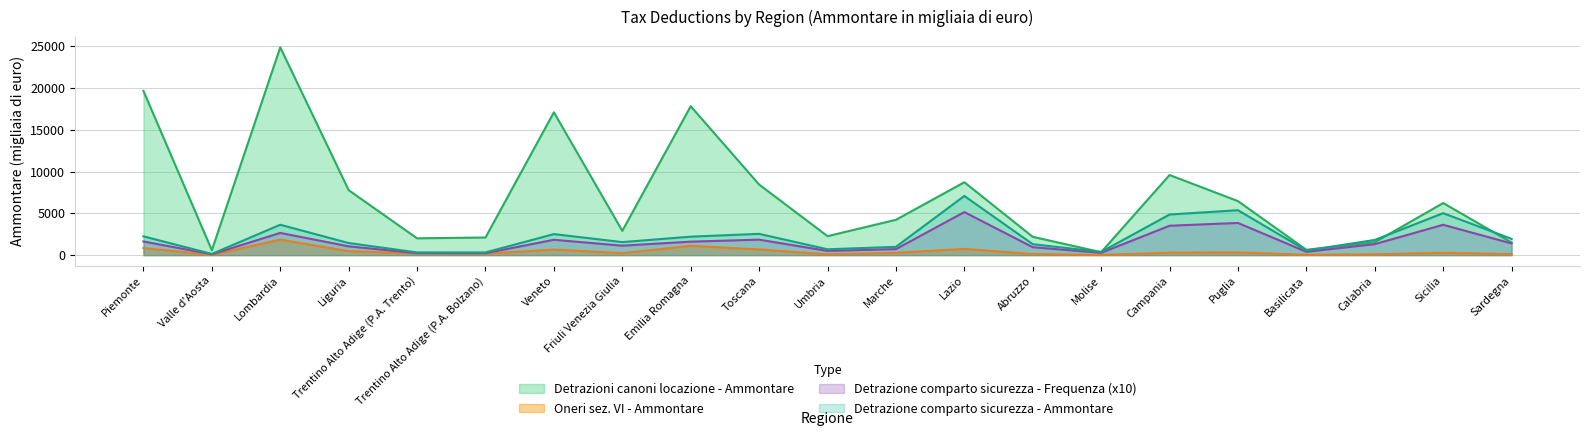

What is the label of the 8th point from the right?

Abruzzo